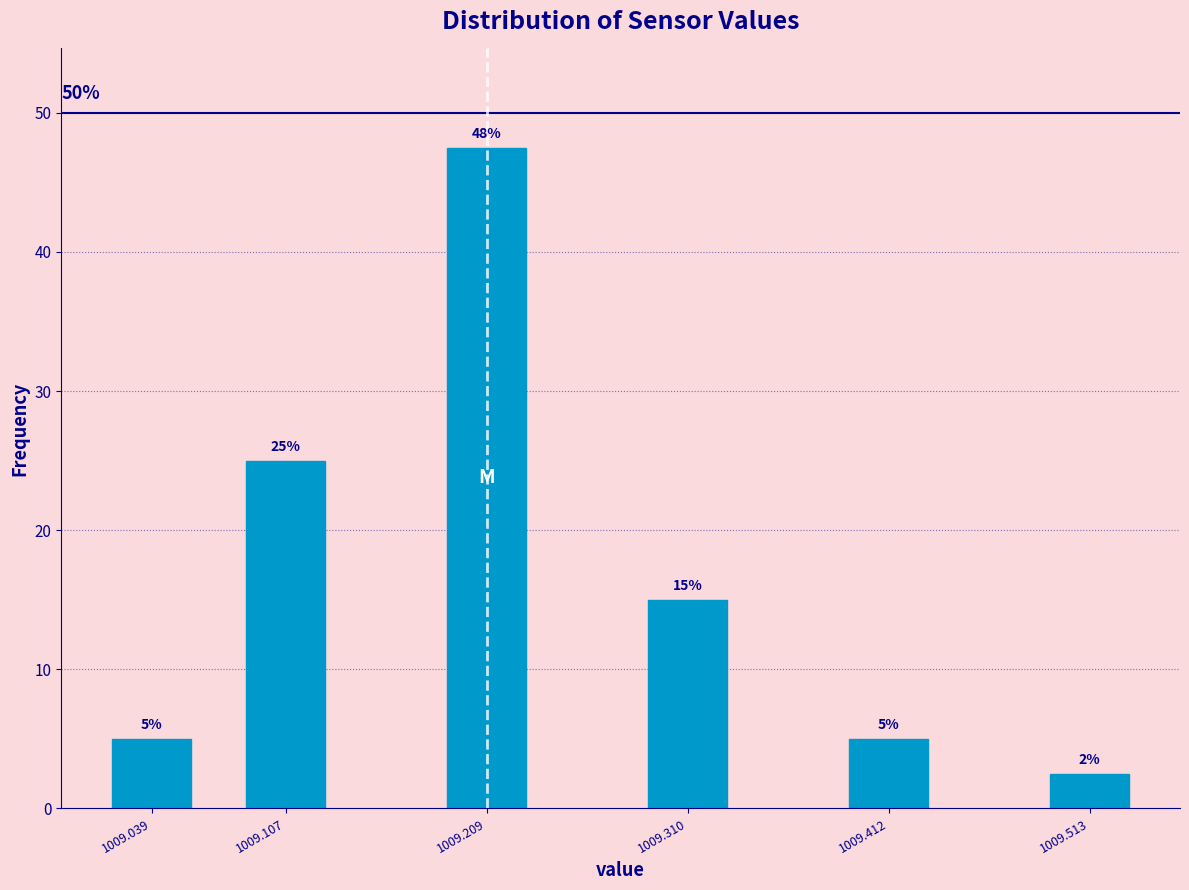

What is the difference between the second highest and second lowest values?

20.0